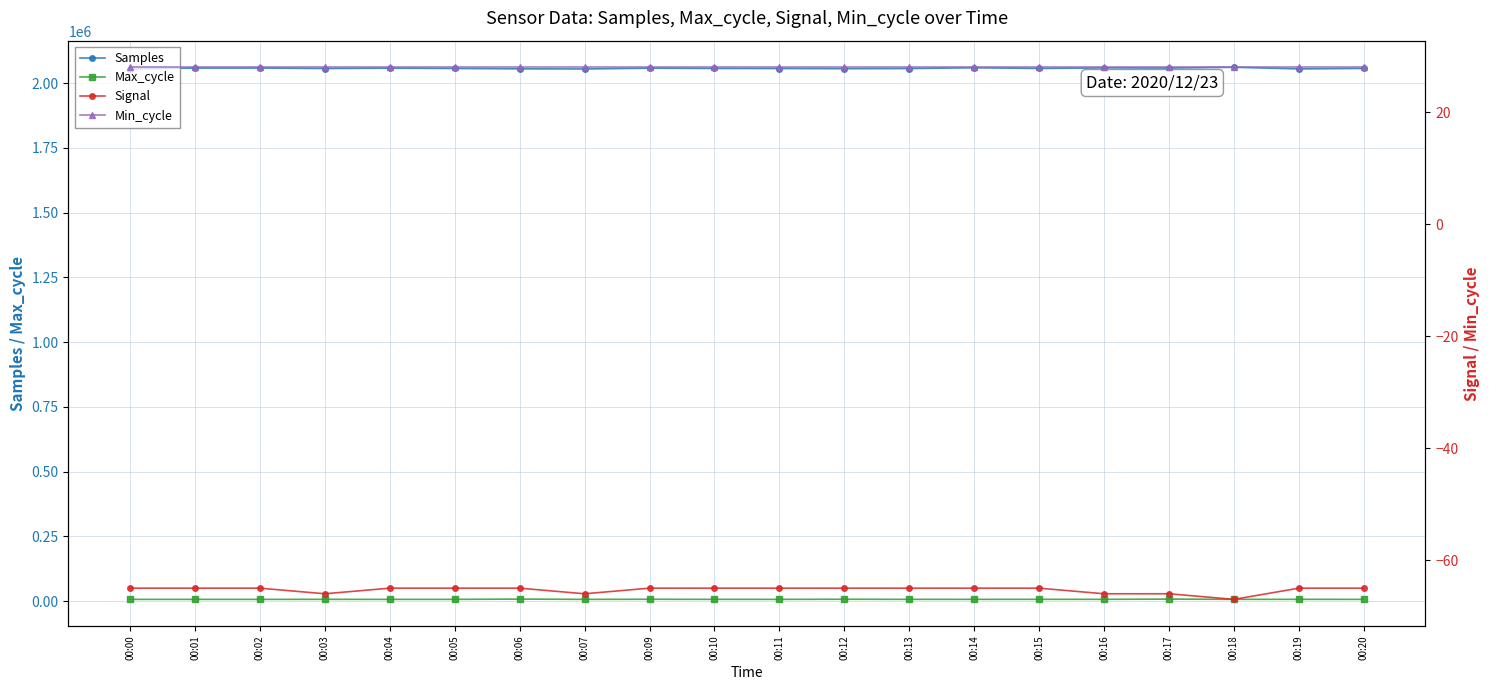

How many values in the Samples series are below 2056883?

10